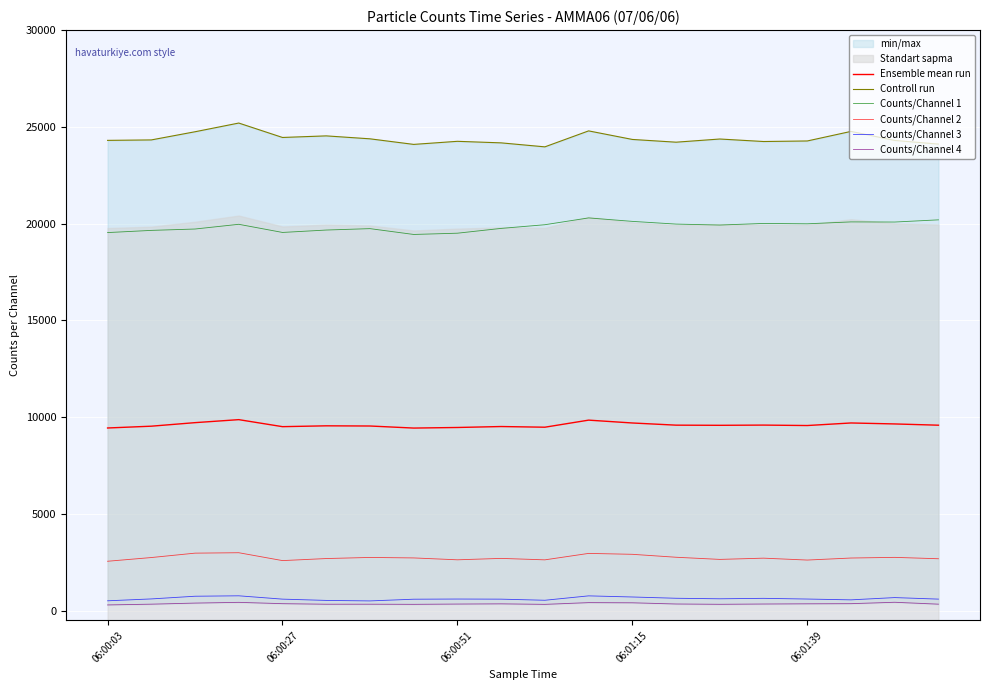

True or false: Ensemble mean run has more than 2 points higher than both neighbors.

True